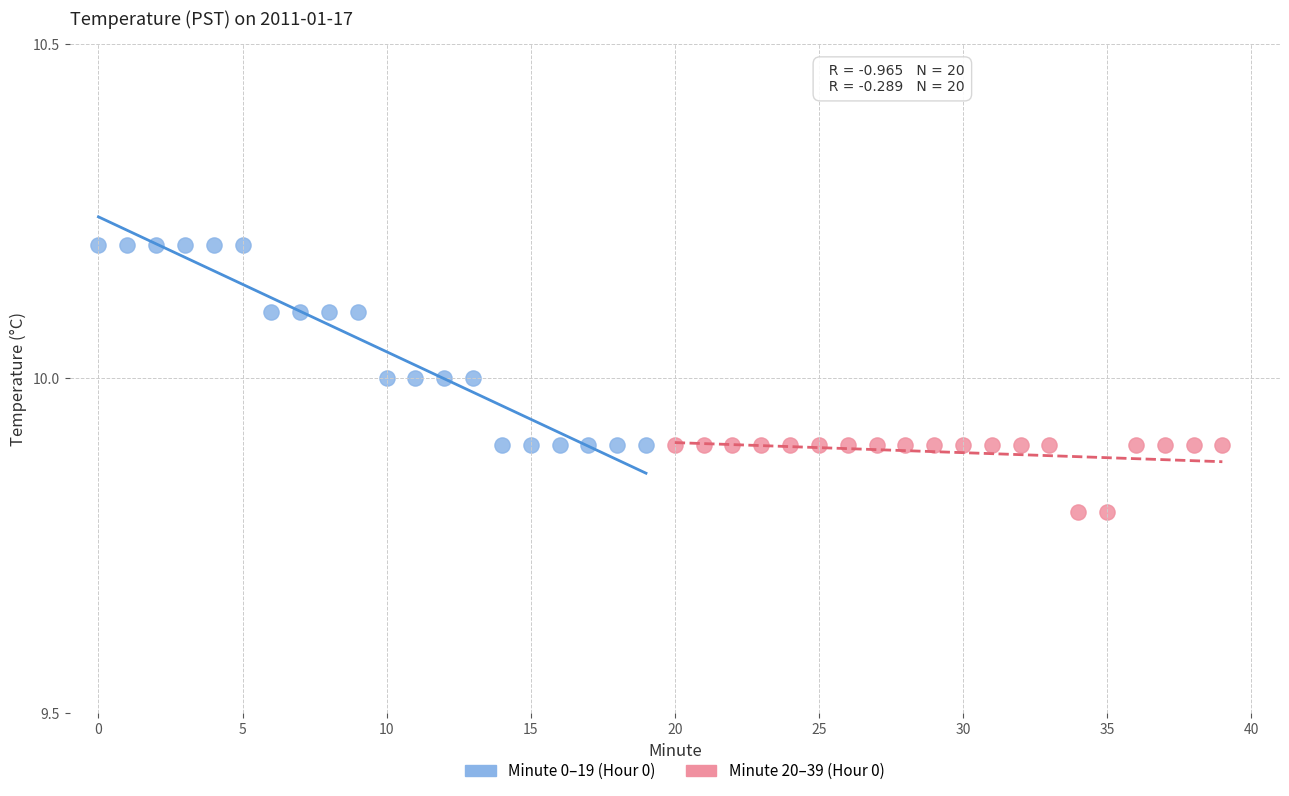

Which series reaches the maximum Y coordinate?

Minute 0–19 (Hour 0)